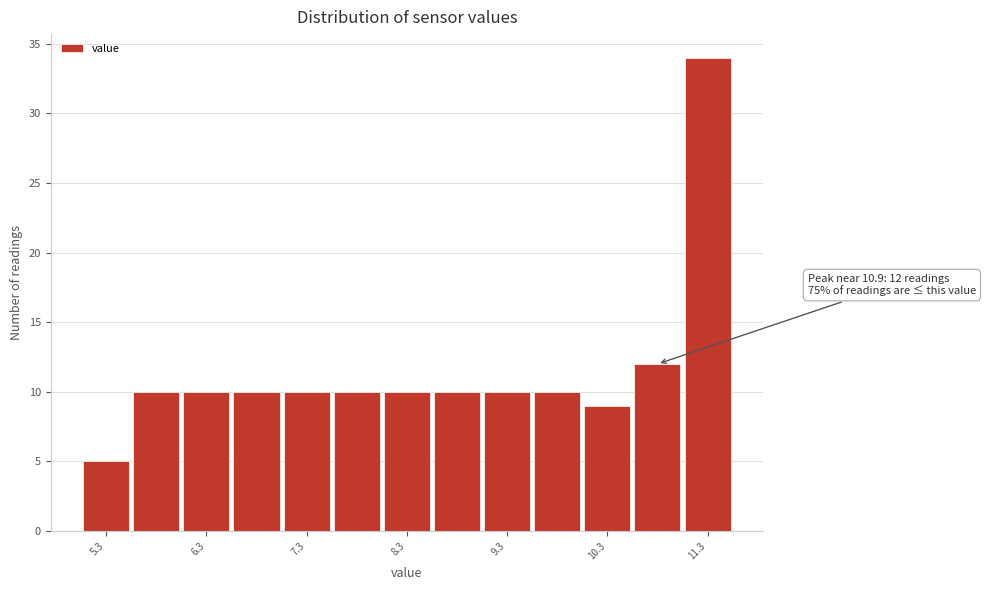

Which range on the x-axis has the tallest bar?

11.05 to 11.55